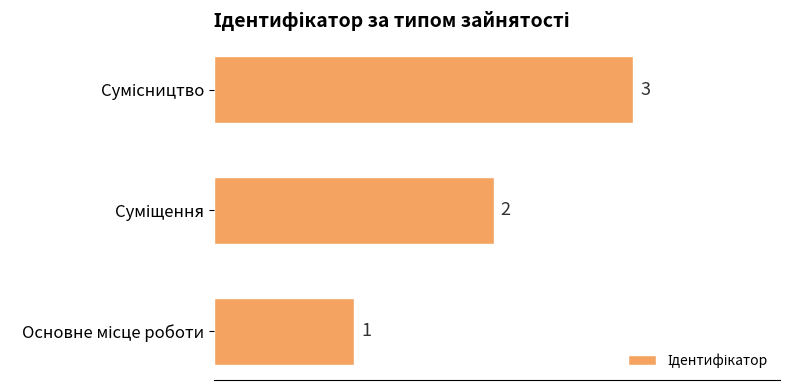

How many values are between 1 and 3?

3